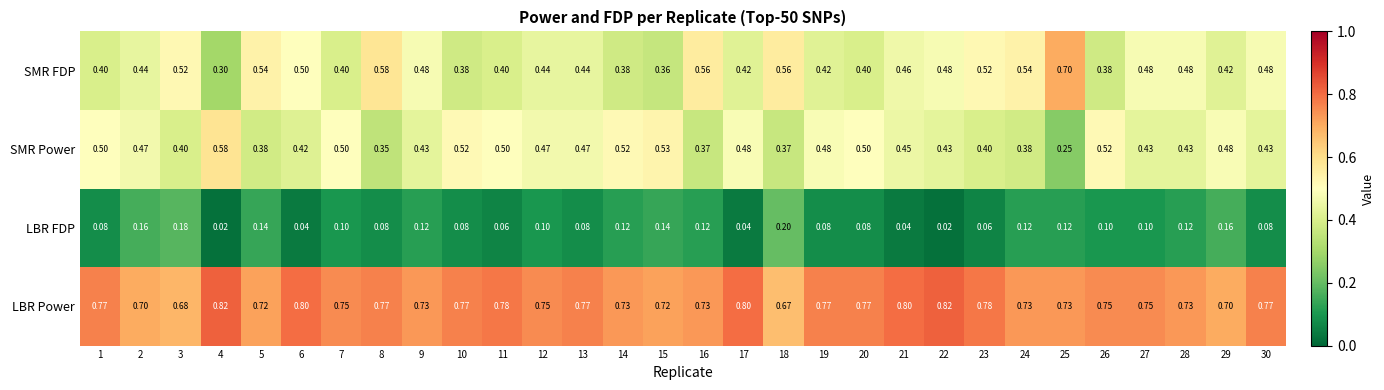

At how many categories does at least one series exceed 0?

30